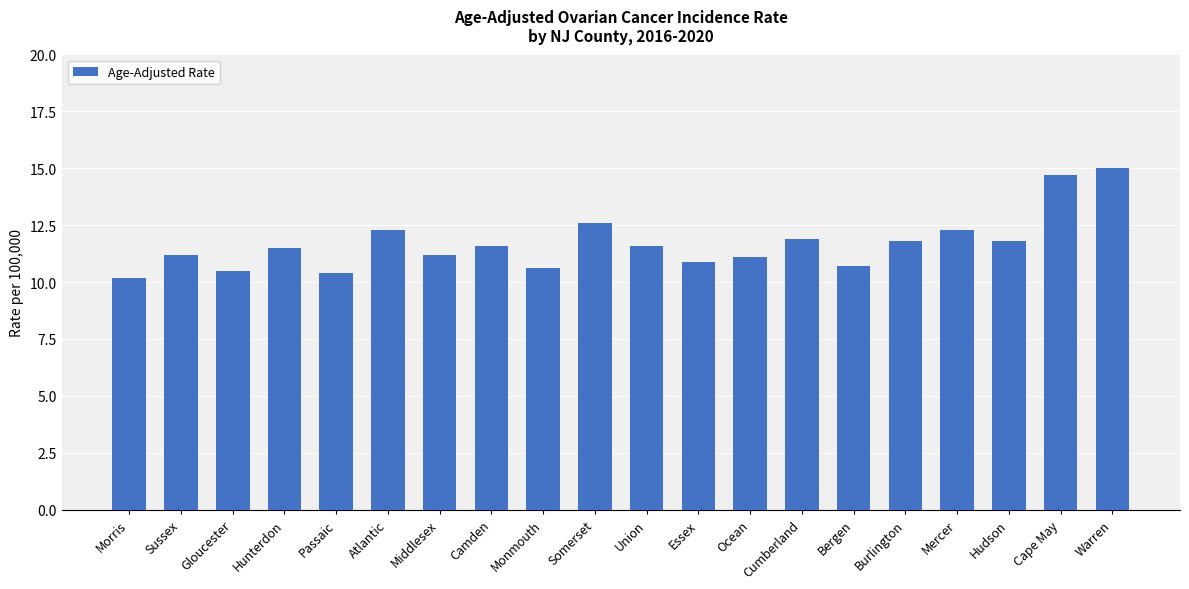

Reading left to right, what are all the values shown in this chart?

Morris=10.2	Sussex=11.2	Gloucester=10.5	Hunterdon=11.5	Passaic=10.4	Atlantic=12.3	Middlesex=11.2	Camden=11.6	Monmouth=10.6	Somerset=12.6	Union=11.6	Essex=10.9	Ocean=11.1	Cumberland=11.9	Bergen=10.7	Burlington=11.8	Mercer=12.3	Hudson=11.8	Cape May=14.7	Warren=15.0